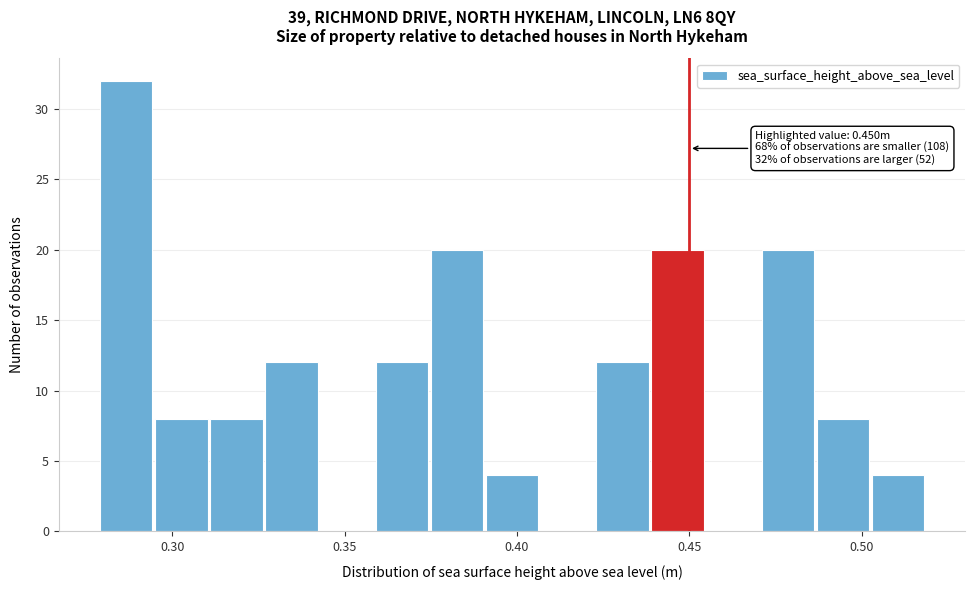

Around what value on the x-axis is the tallest bar? Give the approximate position of its centre, as read against the axis.

0.285